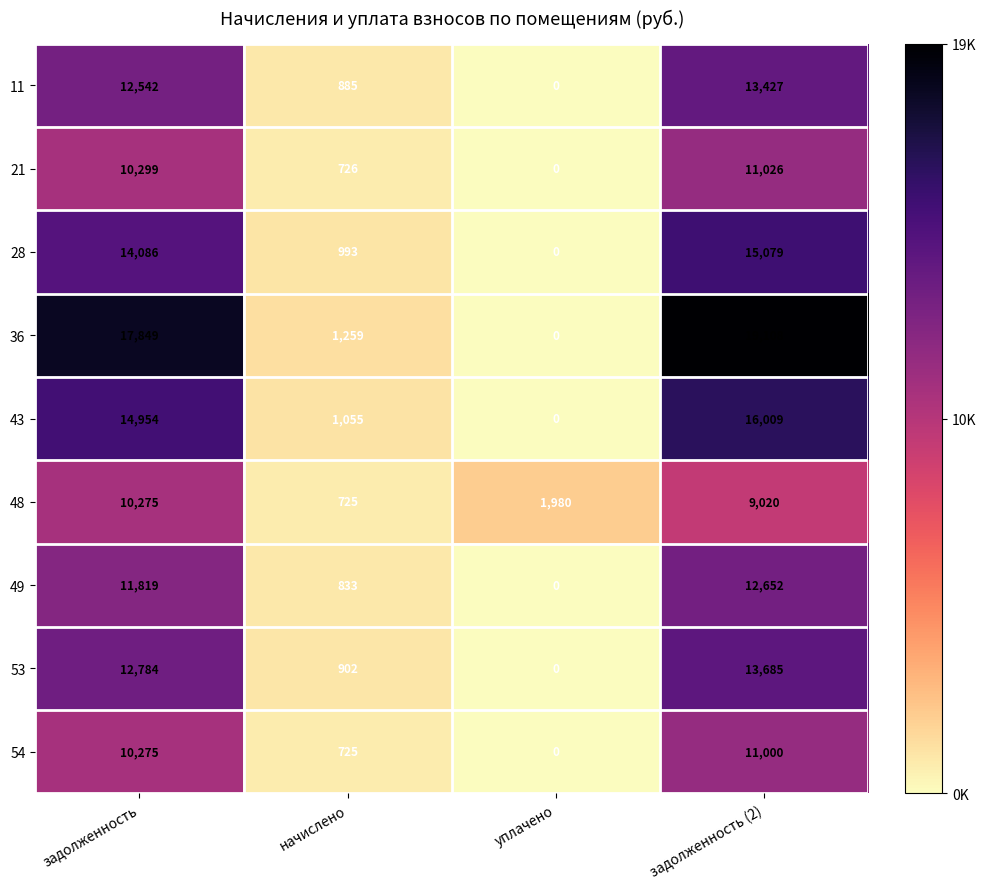

How many distinct data groups are displayed?

9